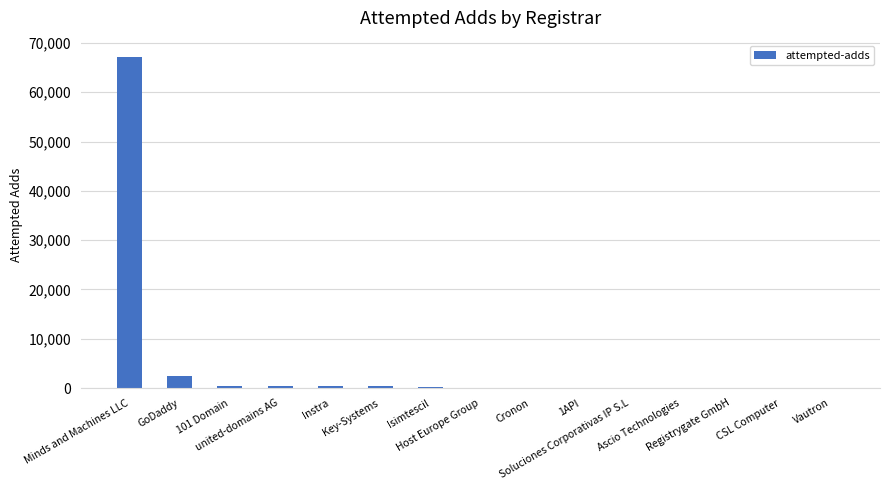

What is the sum of all values?

71541